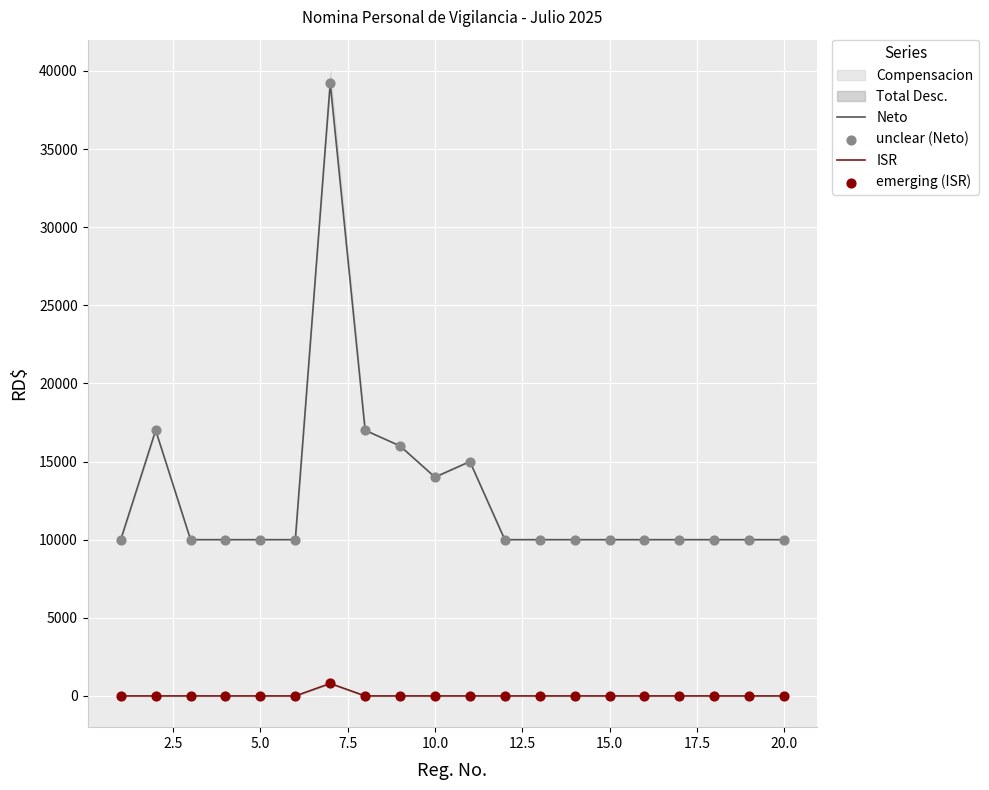

Which series reaches the maximum Y coordinate?

Neto